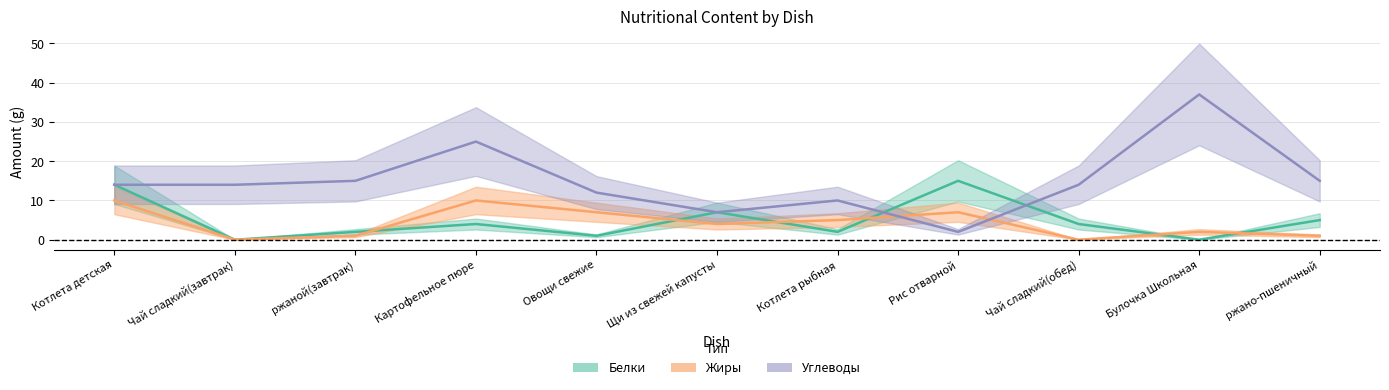

What is the sum of all Углеводы values?

165